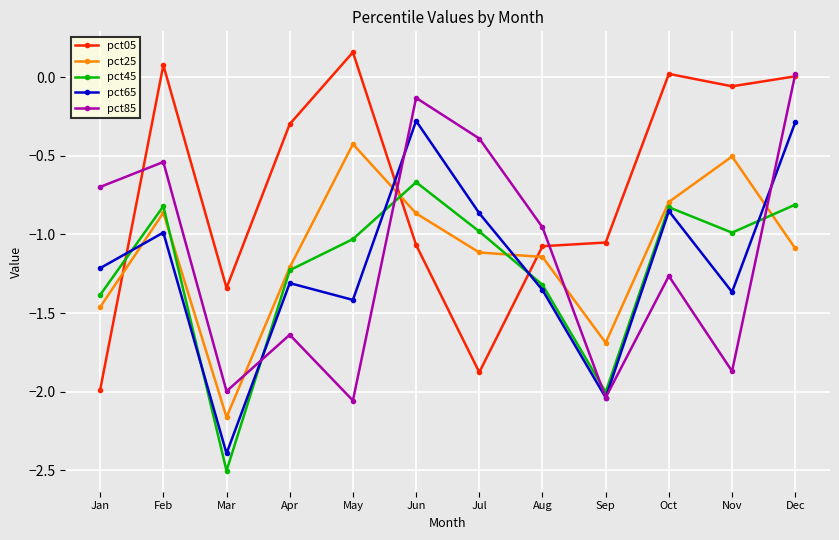

What is the spread (max minus min) of values at Feb?

1.1